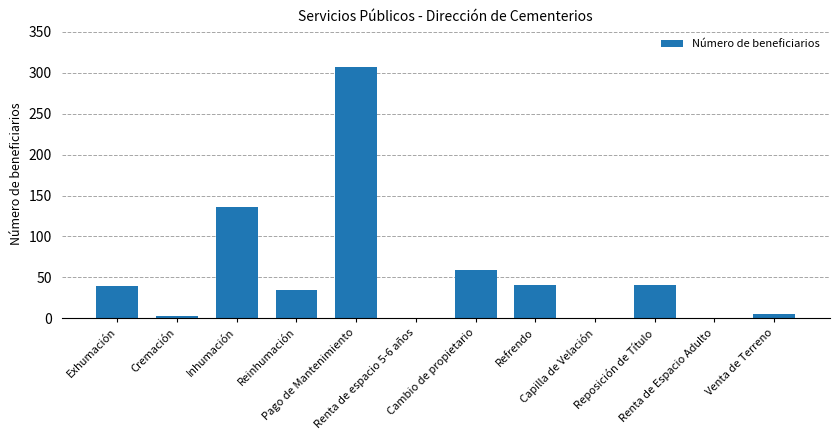

At which category does the chart reach its peak across all series?

Pago de Mantenimiento